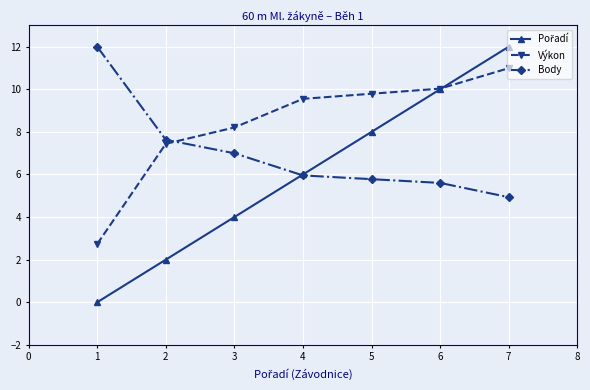

The Body series shows 7.6 at 2. True or false?

True